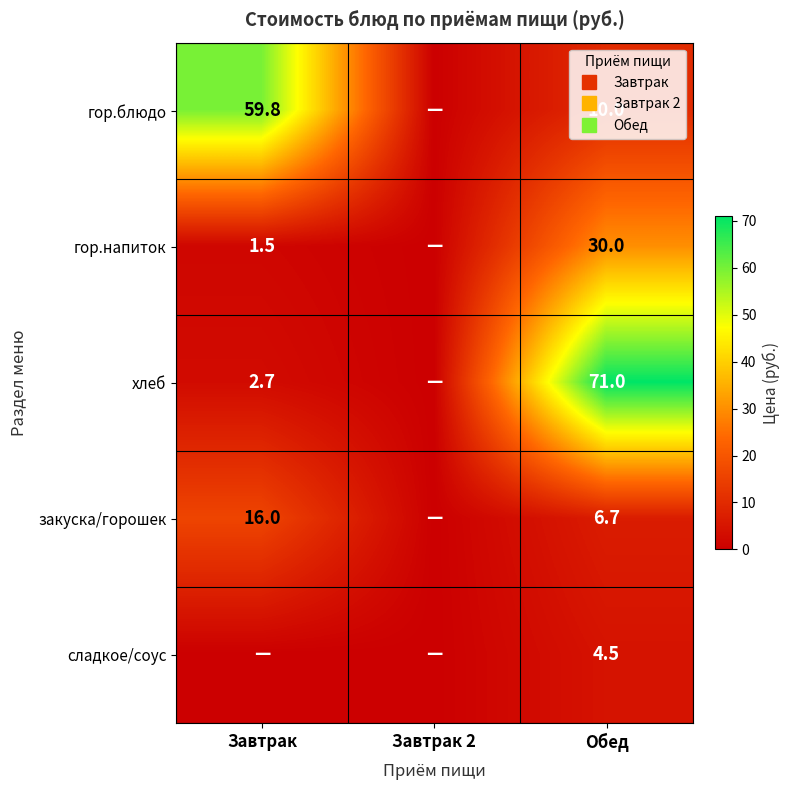

At Завтрак, list the series in order from smallest to largest.

сладкое/соус, гор.напиток, хлеб, закуска/горошек, гор.блюдо